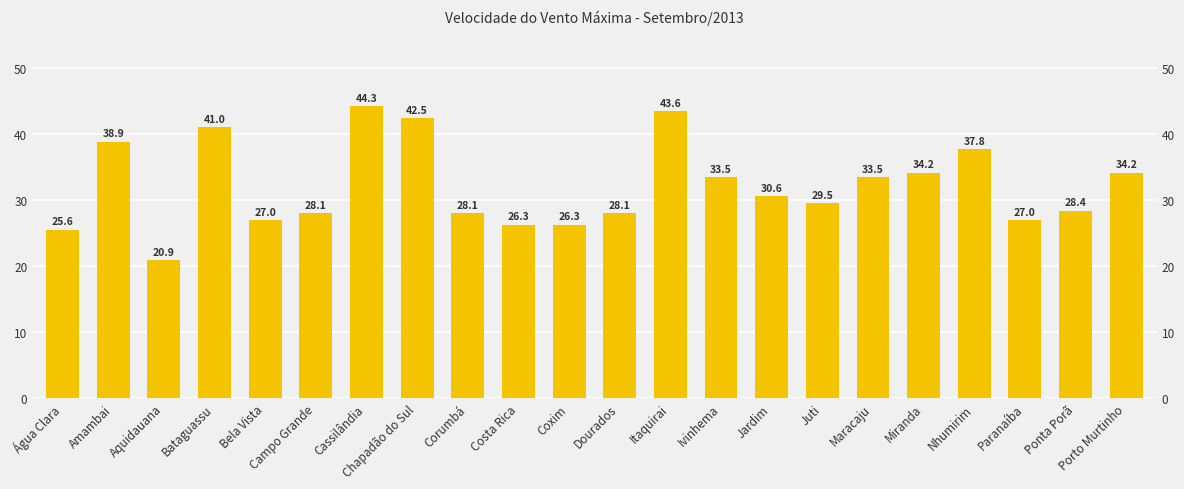

Are the bars grouped side by side (vs. stacked)?

No